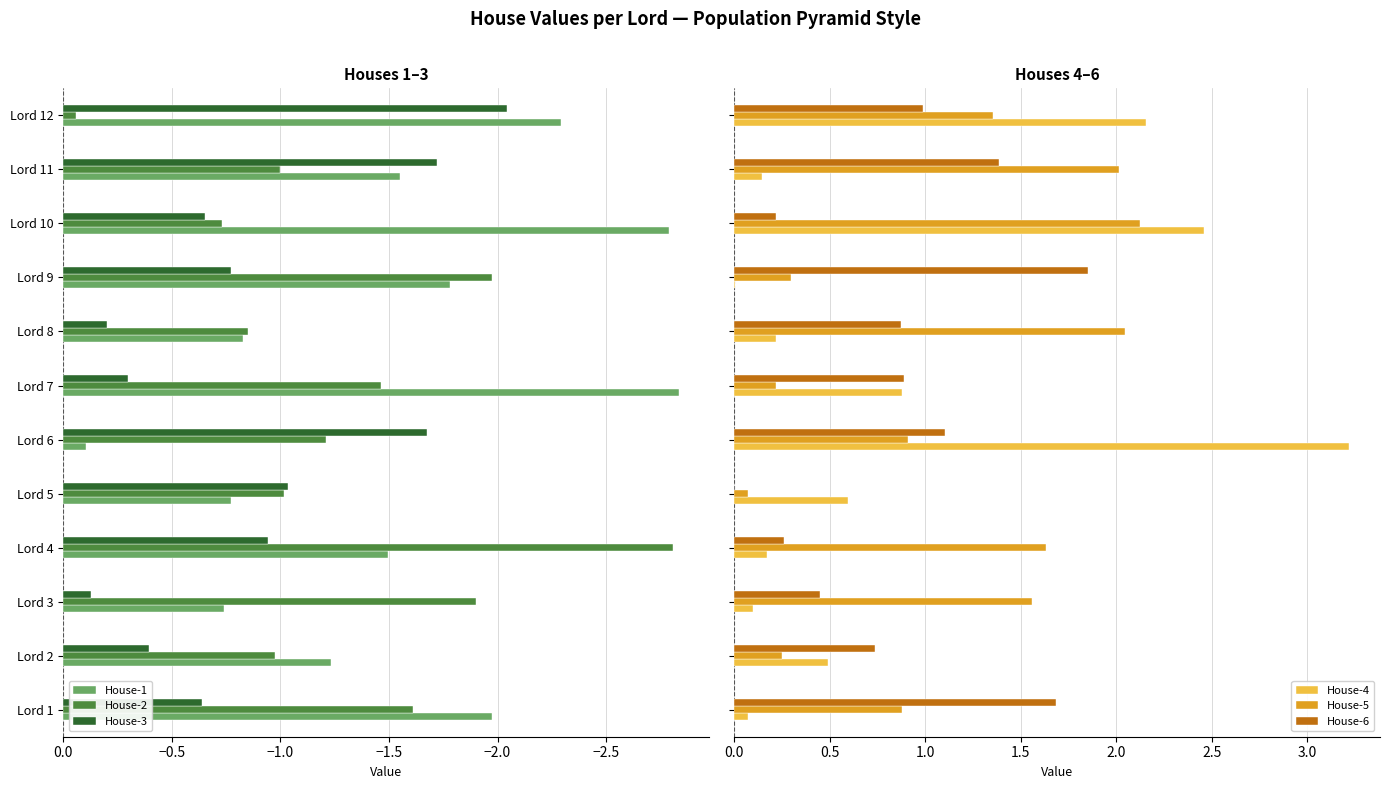

Which series has the largest total across all categories?

House-5